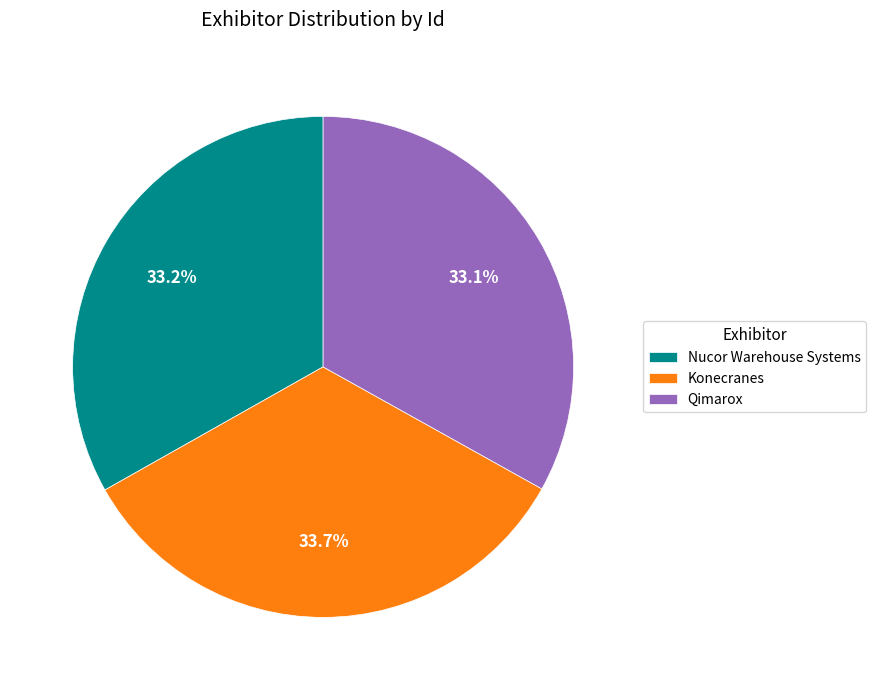

Which slice is the largest?

Konecranes